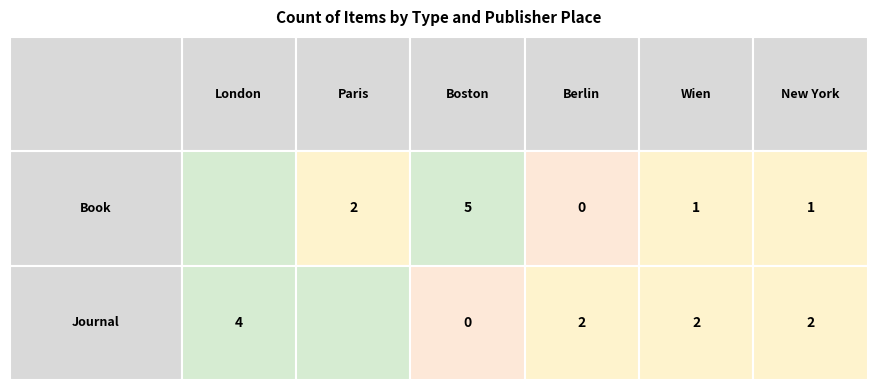

Reading left to right, what are all the values shown in this chart?

Book: 7	2	5	0	1	1
Journal: 4	3	0	2	2	2